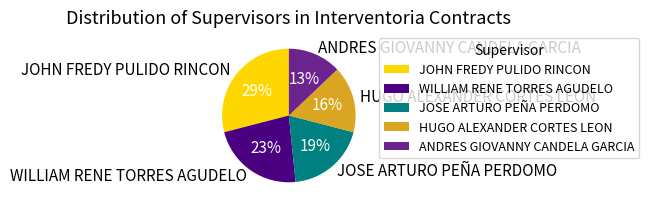

What is the largest slice in the pie chart?

JOHN FREDY PULIDO RINCON